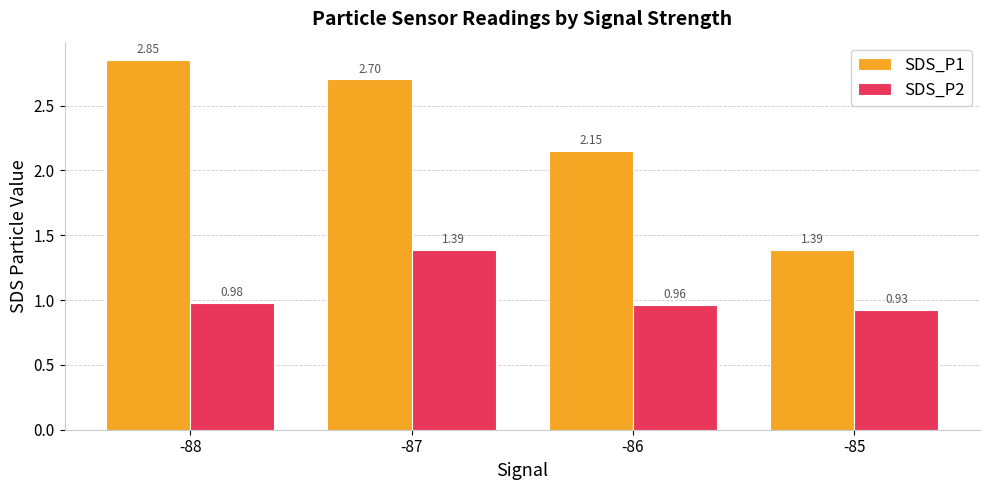

Rank the series by their maximum value, from lowest to highest.

SDS_P2, SDS_P1